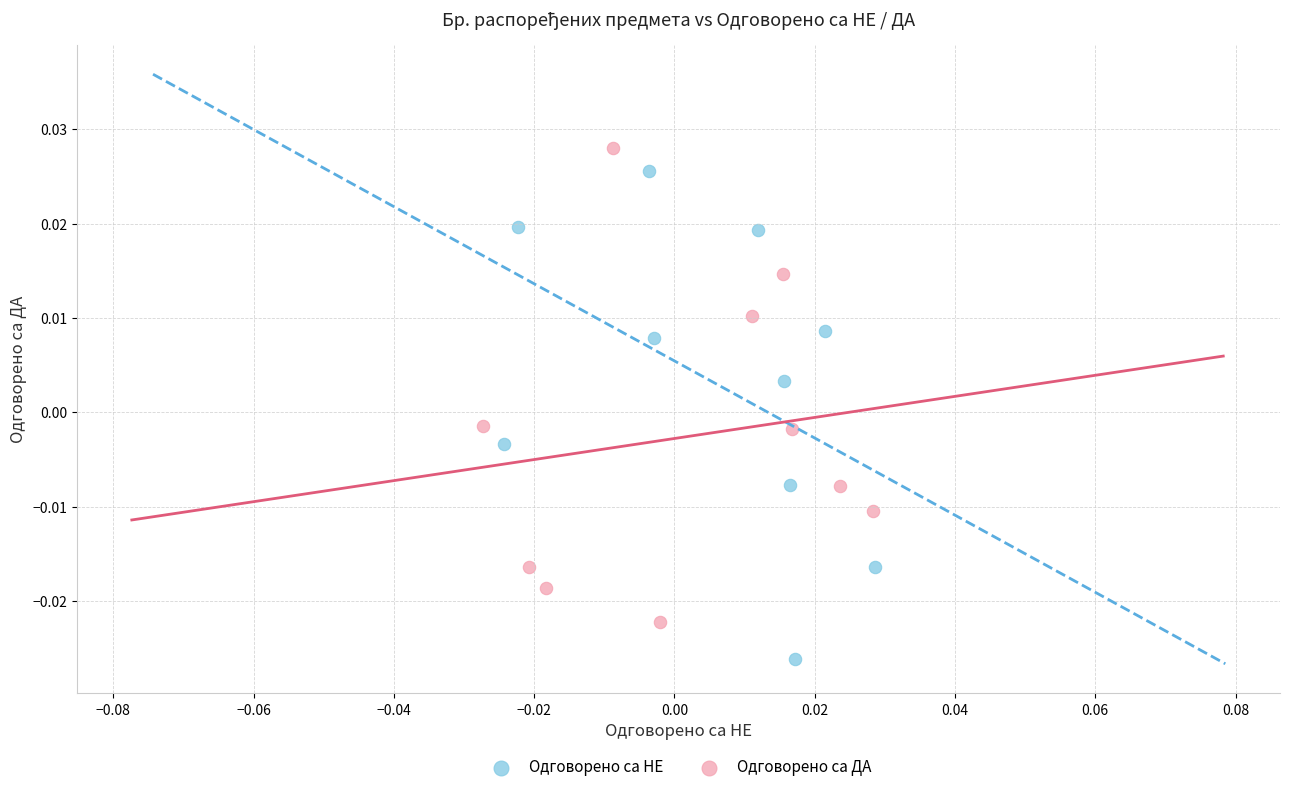

Which series contains the highest Y value?

Одговорено са ДА